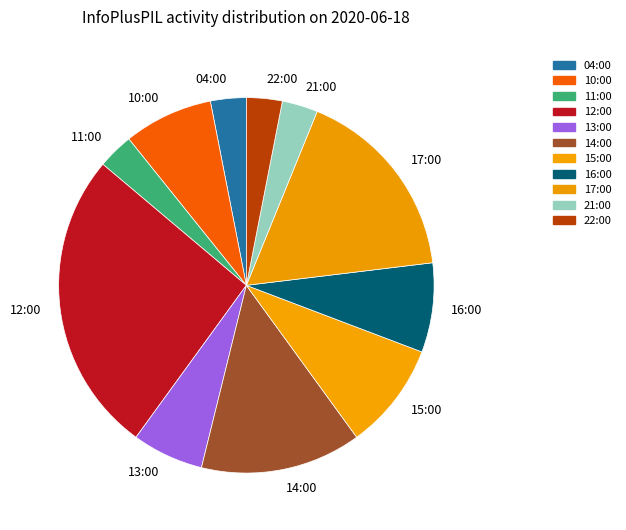

Between 13:00 and 11:00, which is larger?

13:00